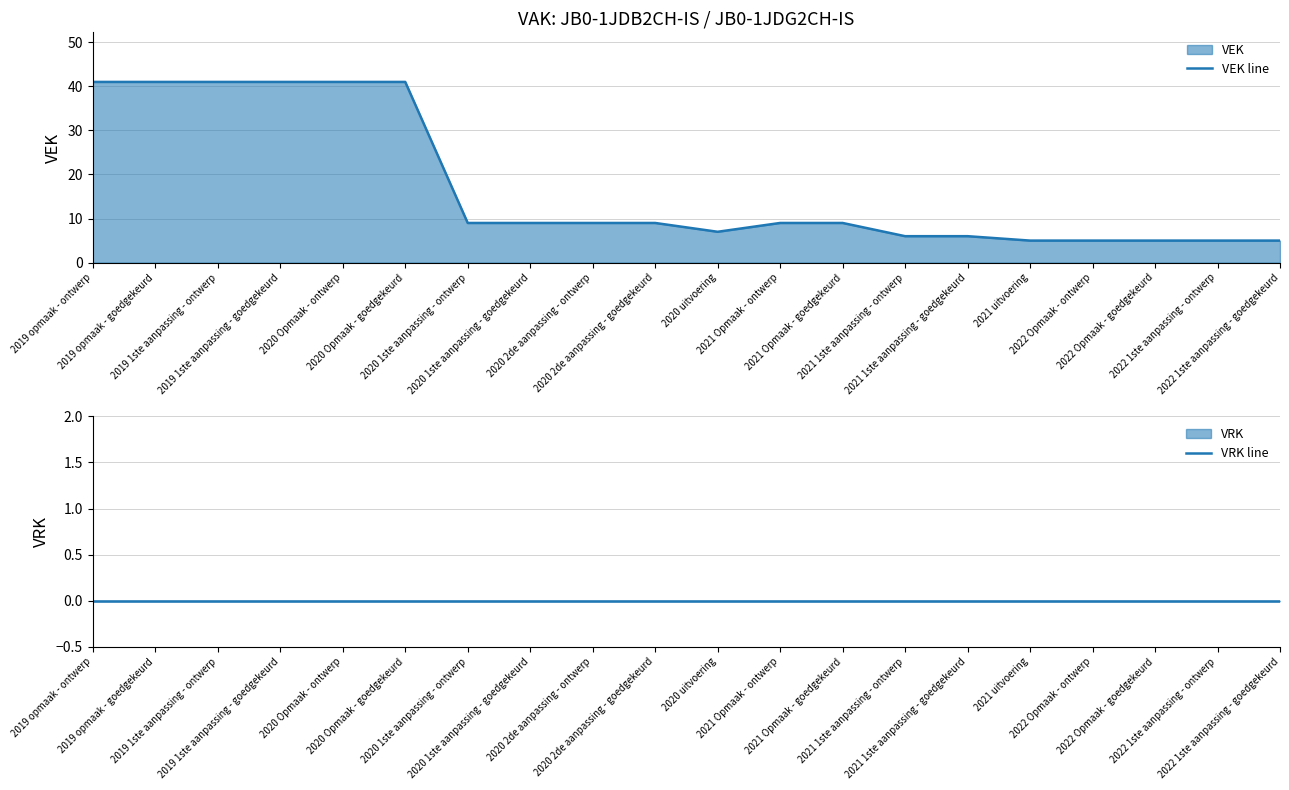

At 2019 opmaak - goedgekeurd, list the series in order from smallest to largest.

VRK line, VEK line